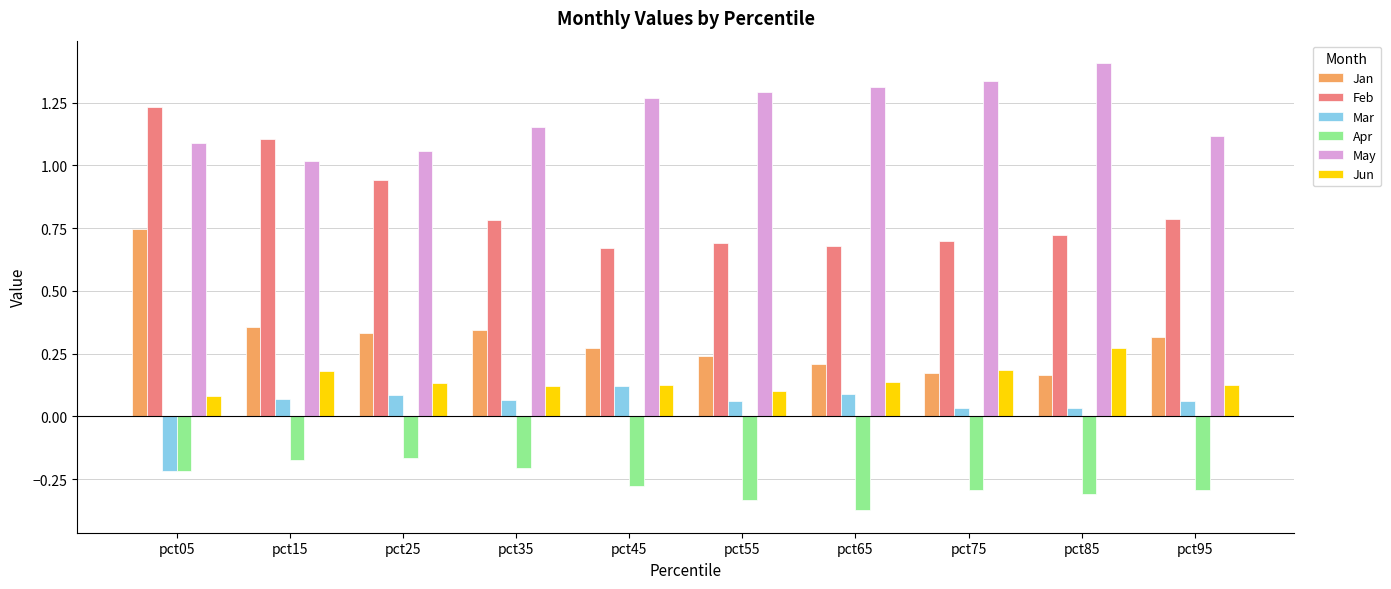

Which category has the highest value in the Jun series?

pct85